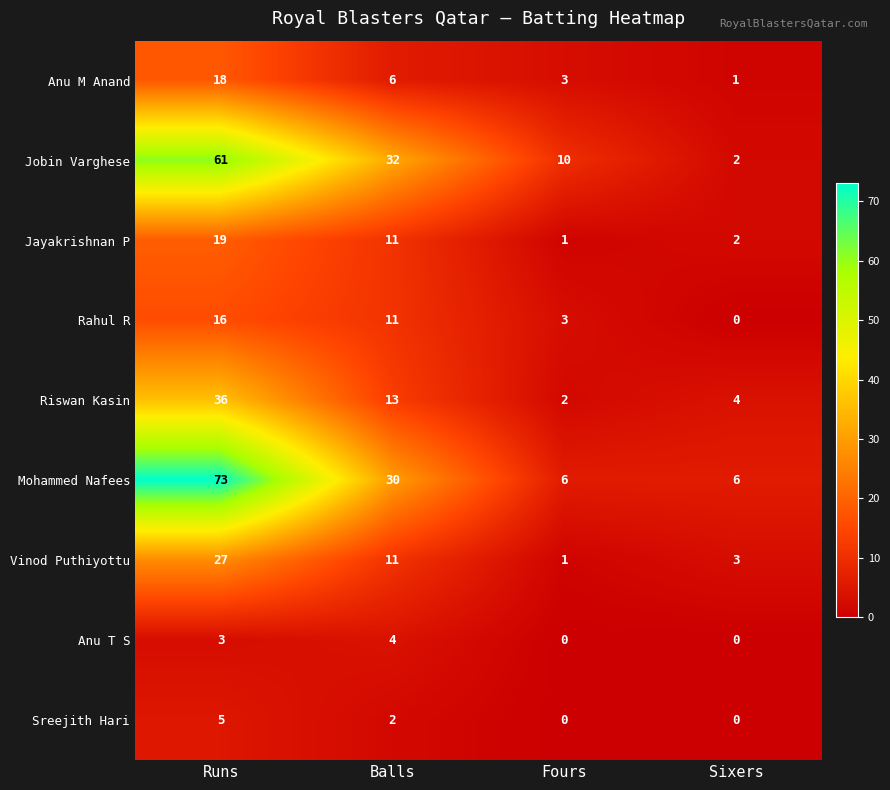

Where is Anu T S nearest to the value 2?

Runs